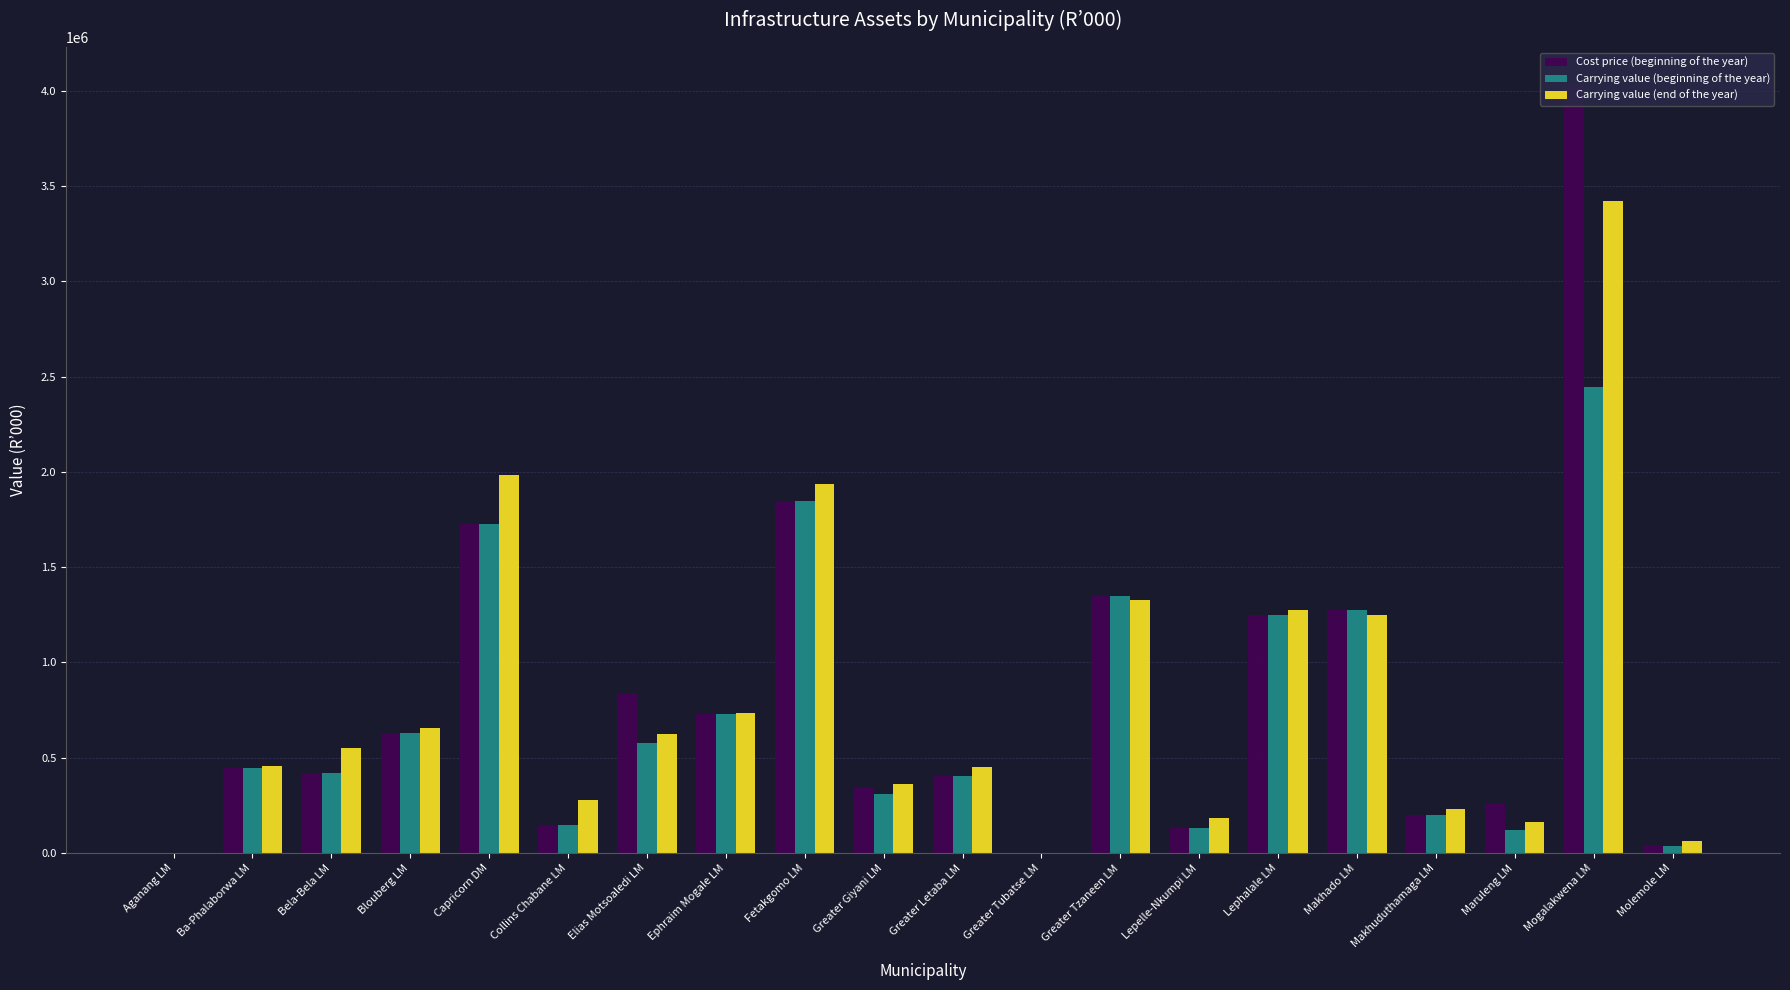

How many categories are shown in the chart?

20